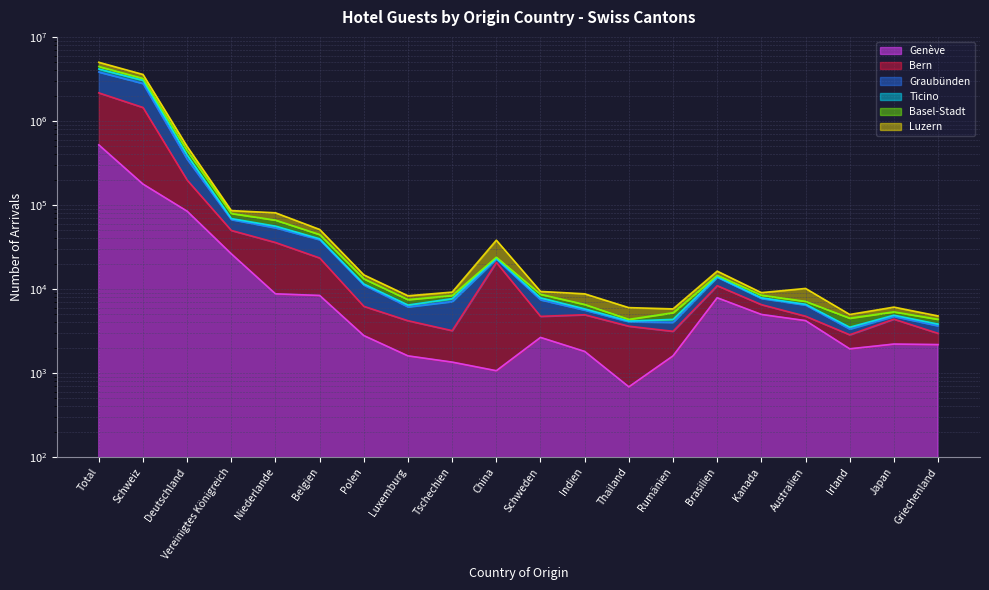

True or false: Basel-Stadt has more than 1 interior local peaks.

True